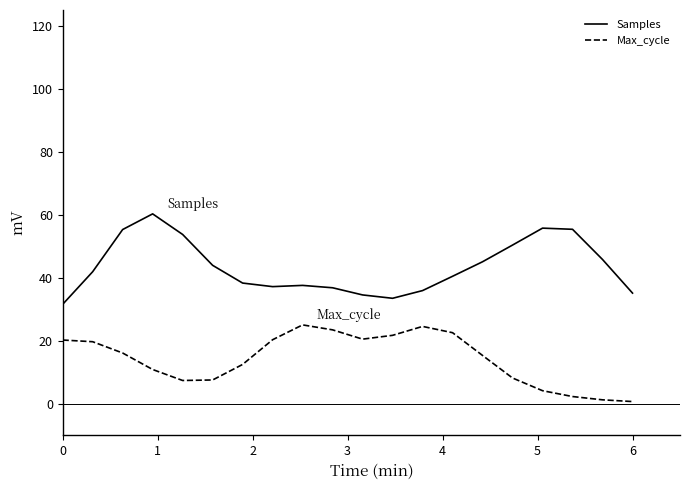

True or false: Samples and Max_cycle cross at least once.

False